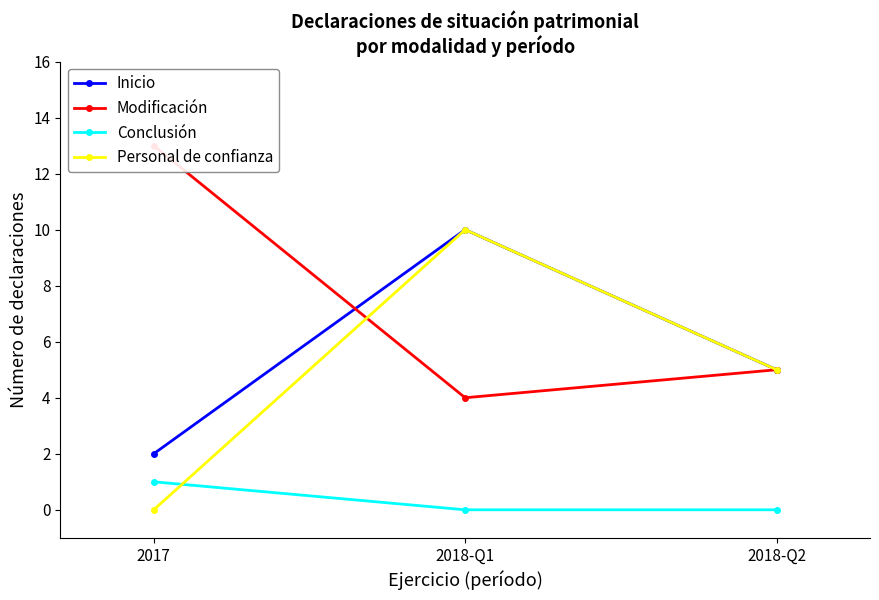

Is it true that Inicio equals 5 at 2018-Q2?

True